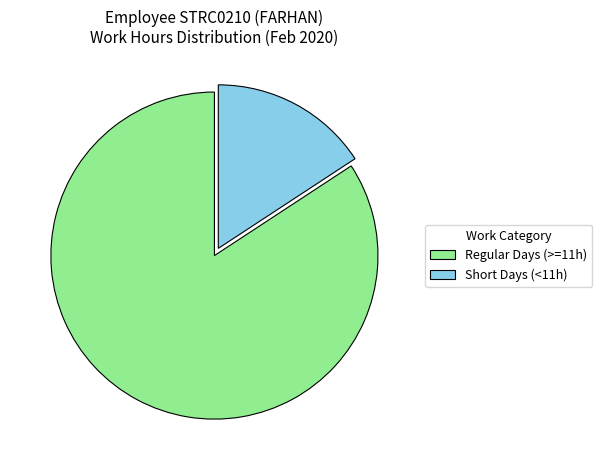

Count the number of slices in the pie.

2